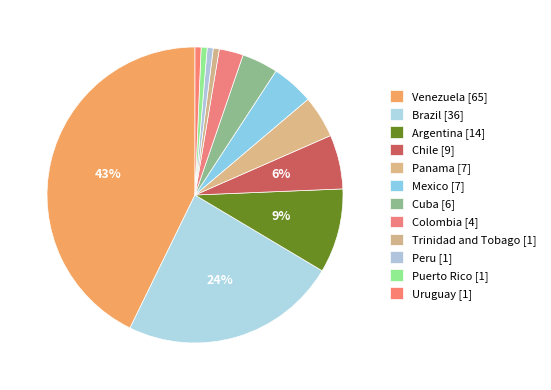

How many segments does this pie chart have?

12